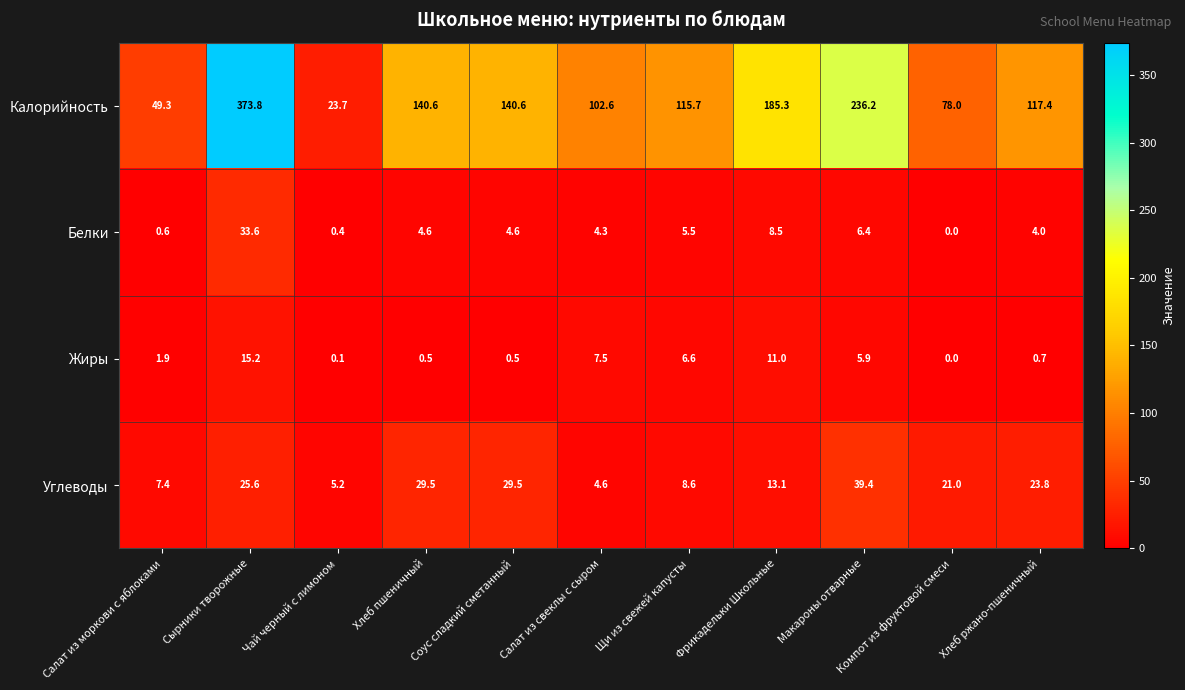

Count the number of data series in this chart.

4